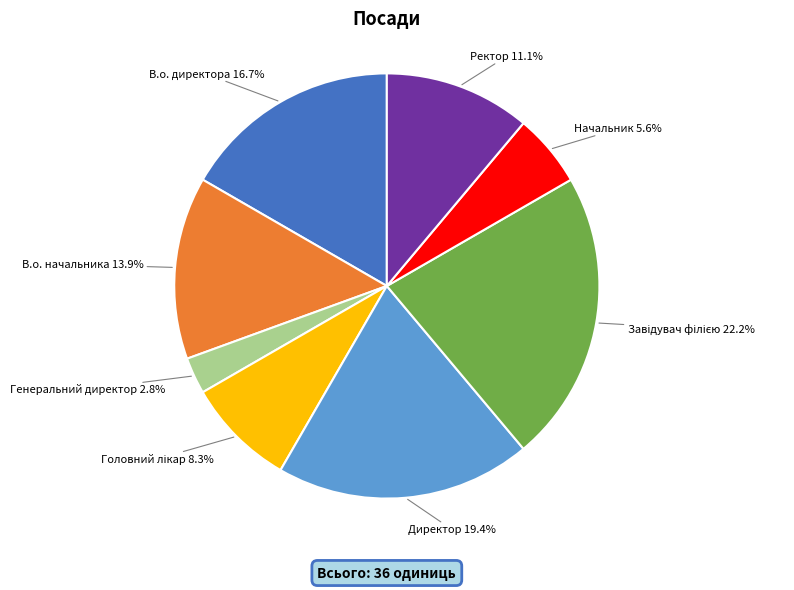

How many slices are in this pie chart?

8